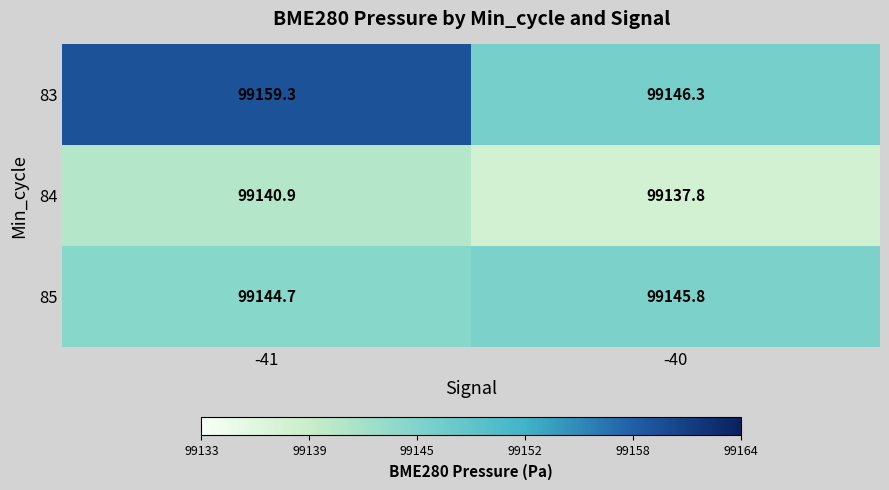

Reading right to left, transcribe all the data shown in this chart.

83: 99146.3	99159.3
84: 99137.8	99140.9
85: 99145.8	99144.7